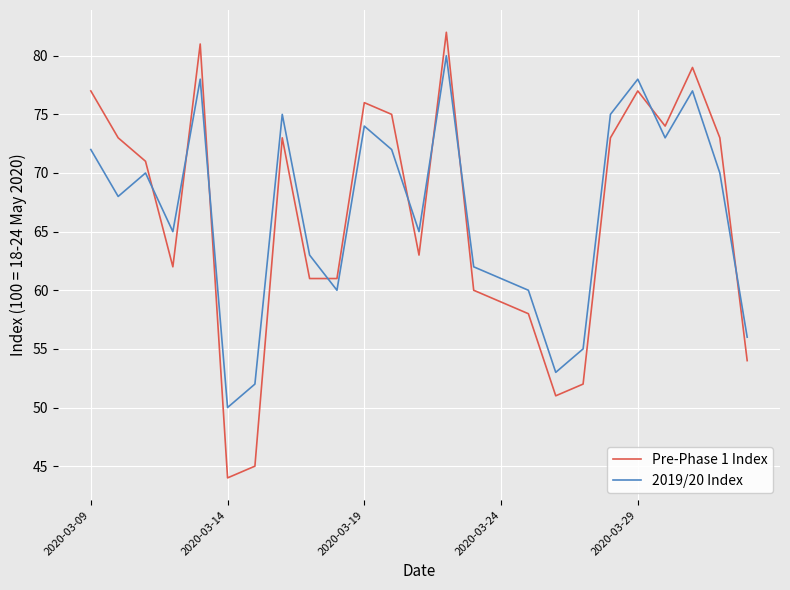

What is the lowest value of the 2019/20 Index series?

50